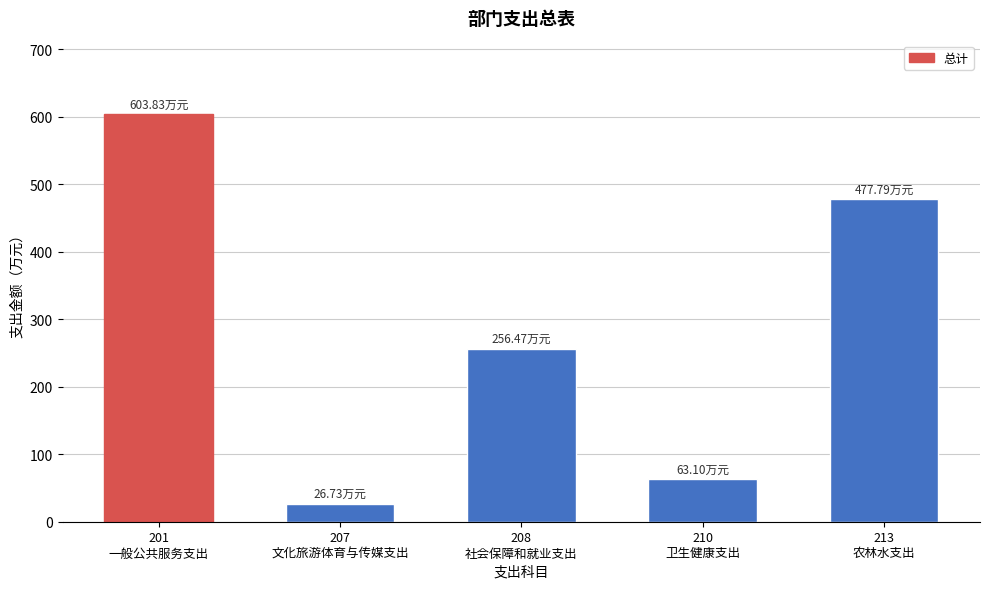

What is the sum of all values?

1427.9